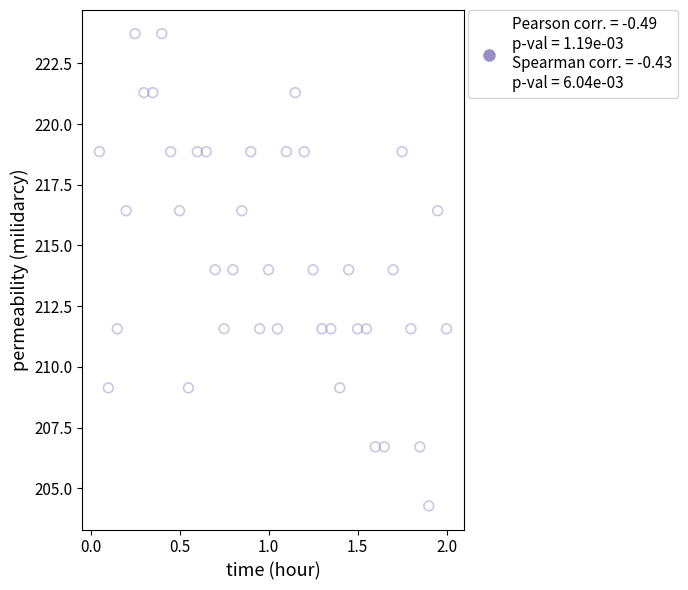

What is the range of Y values (max minus min)?

19.5